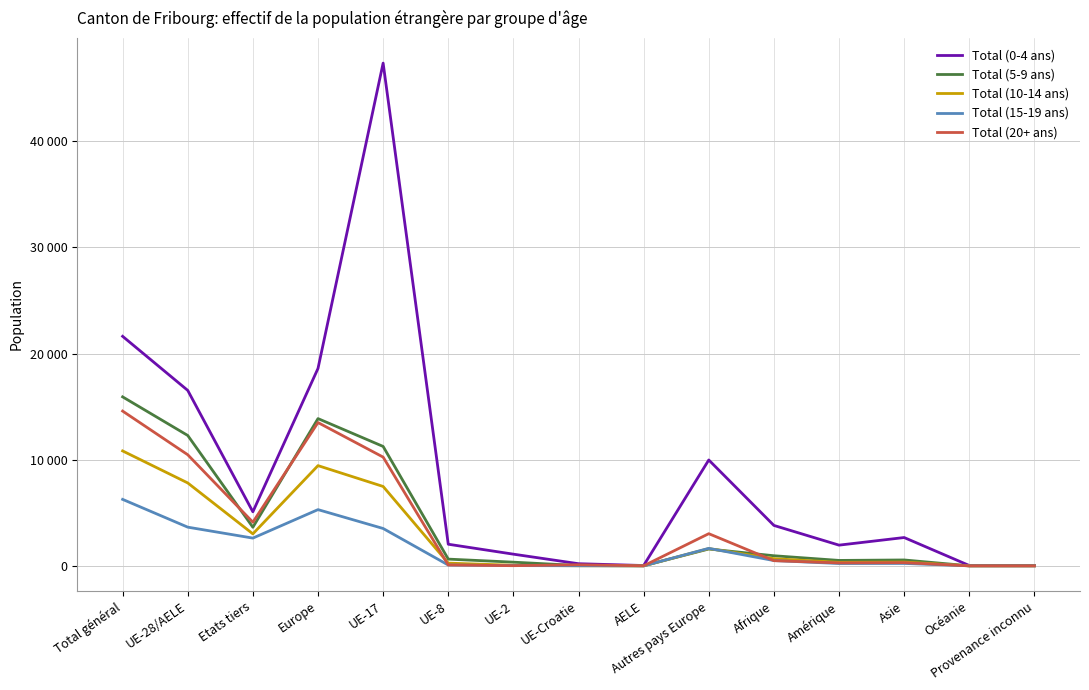

What are all the series names shown in the legend?

Total (0-4 ans), Total (5-9 ans), Total (10-14 ans), Total (15-19 ans), Total (20+ ans)